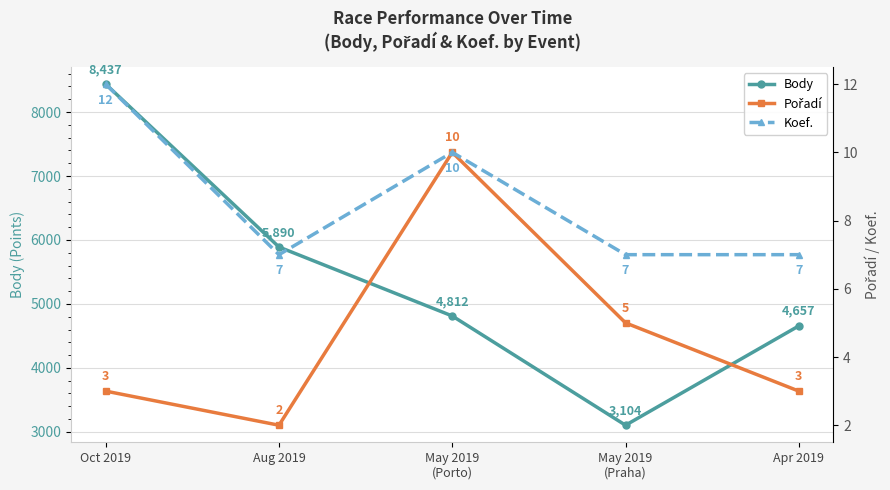

What is the label of the 5th point from the left?

Apr 2019